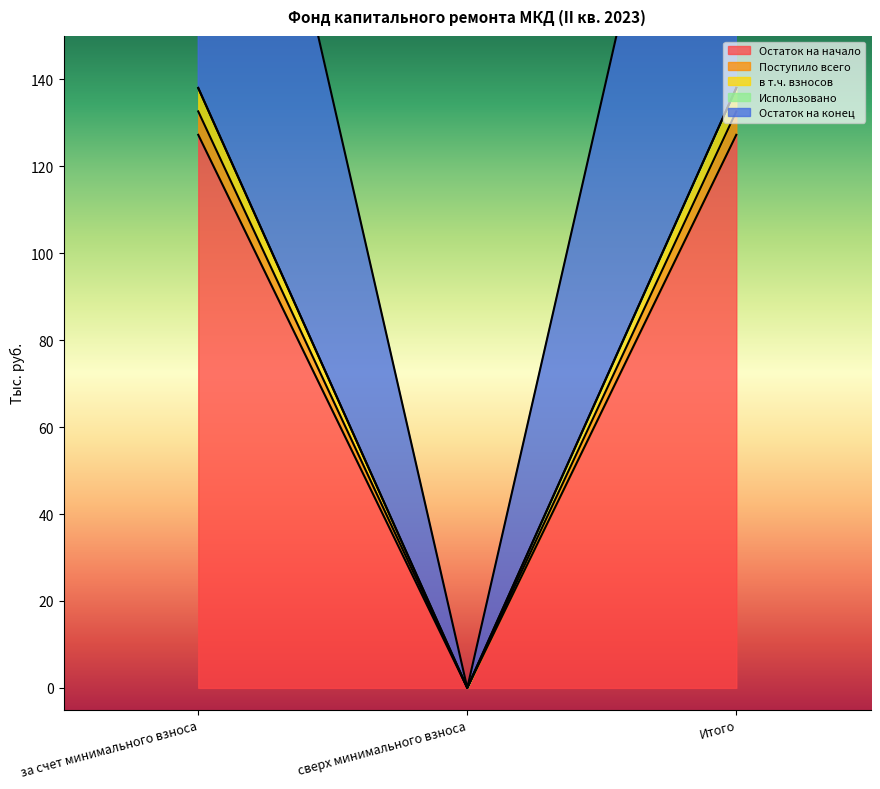

Reading left to right, what are all the values shown in this chart?

Остаток на начало: 127.2	0.0	127.2
Поступило всего: 132.6	0.0	132.6
в т.ч. взносов: 138.0	0.0	138.0
Остаток на конец: 270.7	0.0	270.7